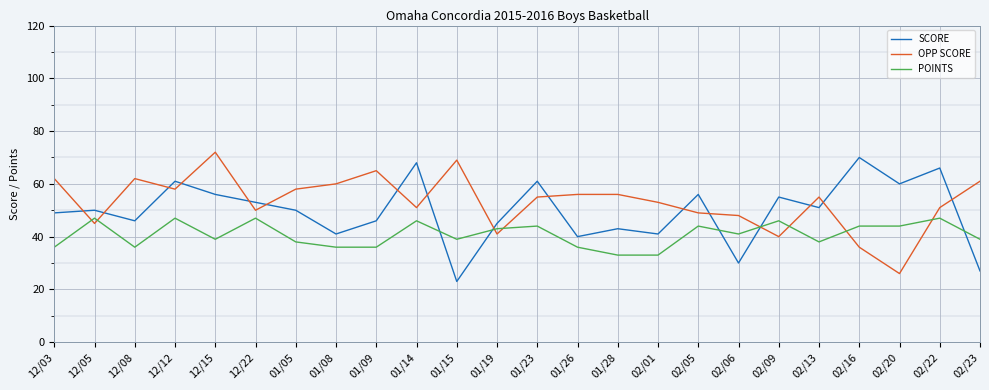

What is the difference between the second highest and minimum values in the SCORE series?

45